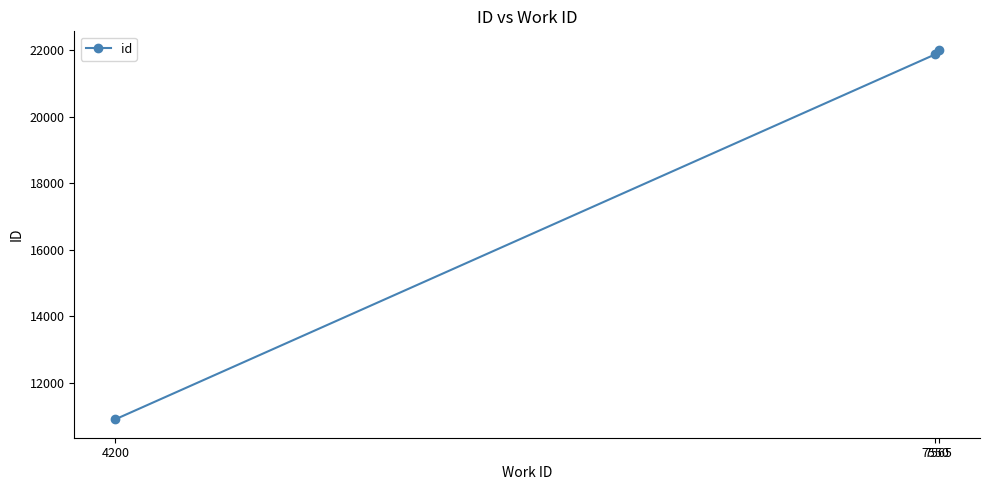

How many categories are shown in the chart?

3